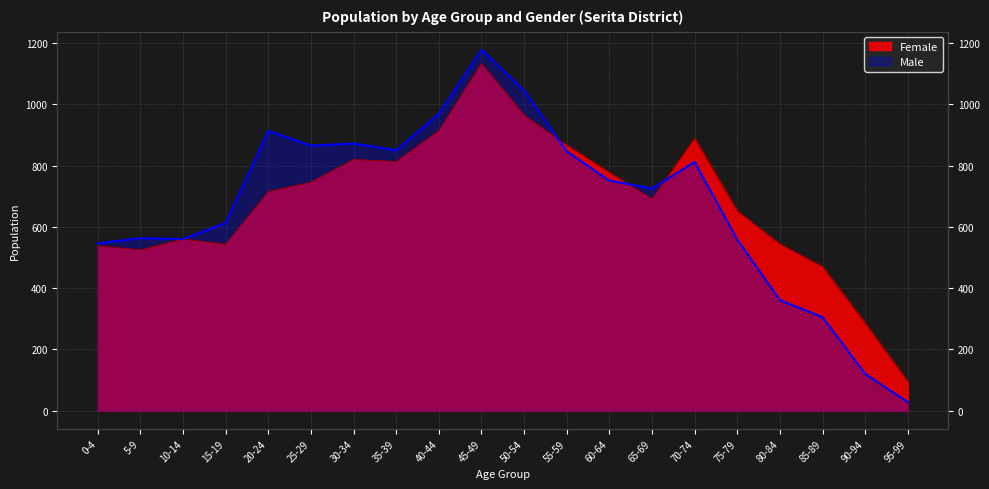

How many lines are shown in the chart?

2